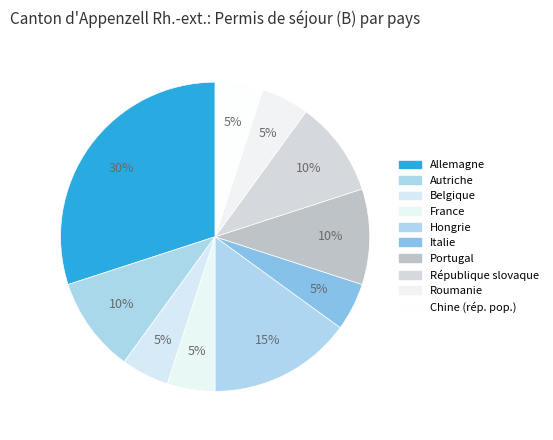

Count the number of slices in the pie.

10